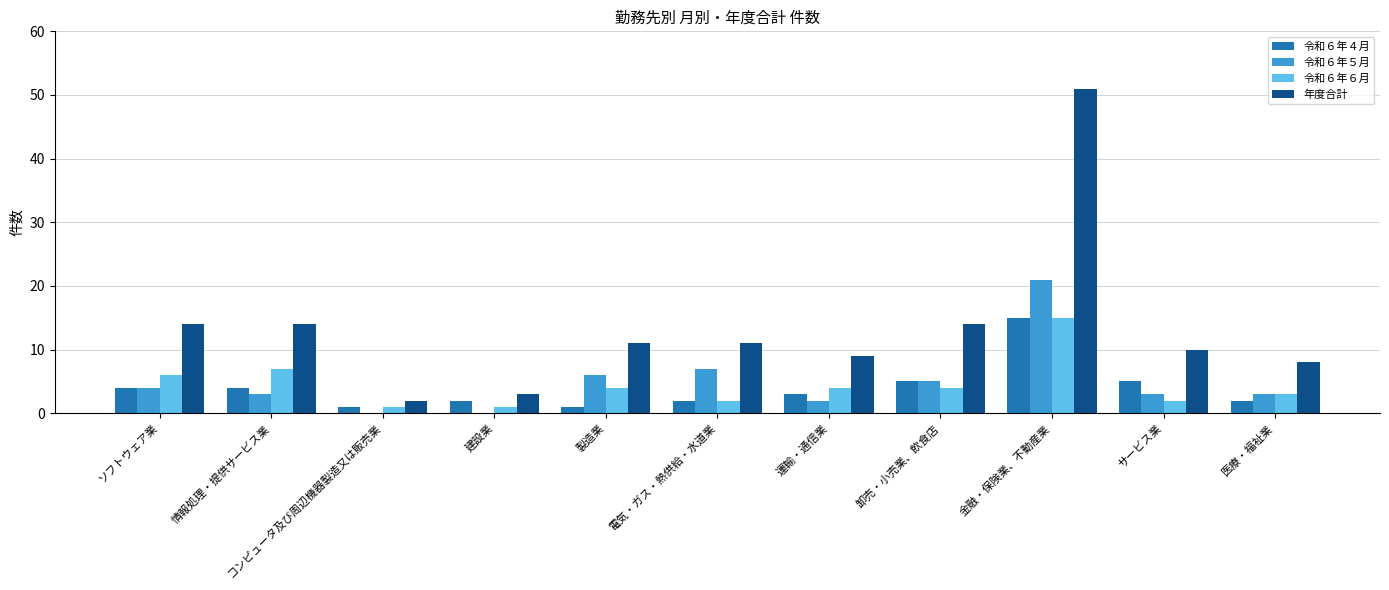

What is the sum of all 年度合計 values?

147